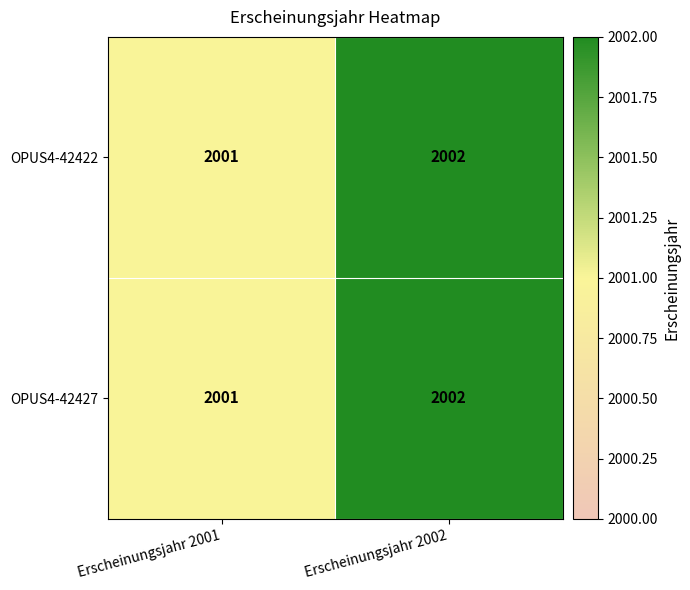

How many series are shown in this chart?

2